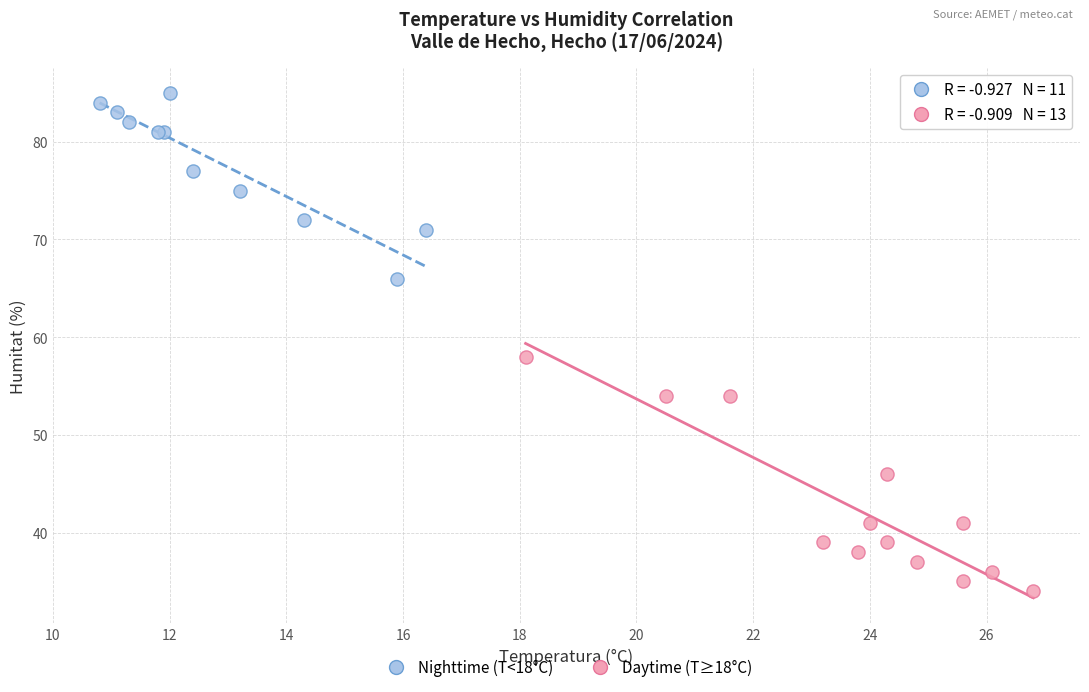

Which series reaches the maximum Y coordinate?

Nighttime (T<18°C)